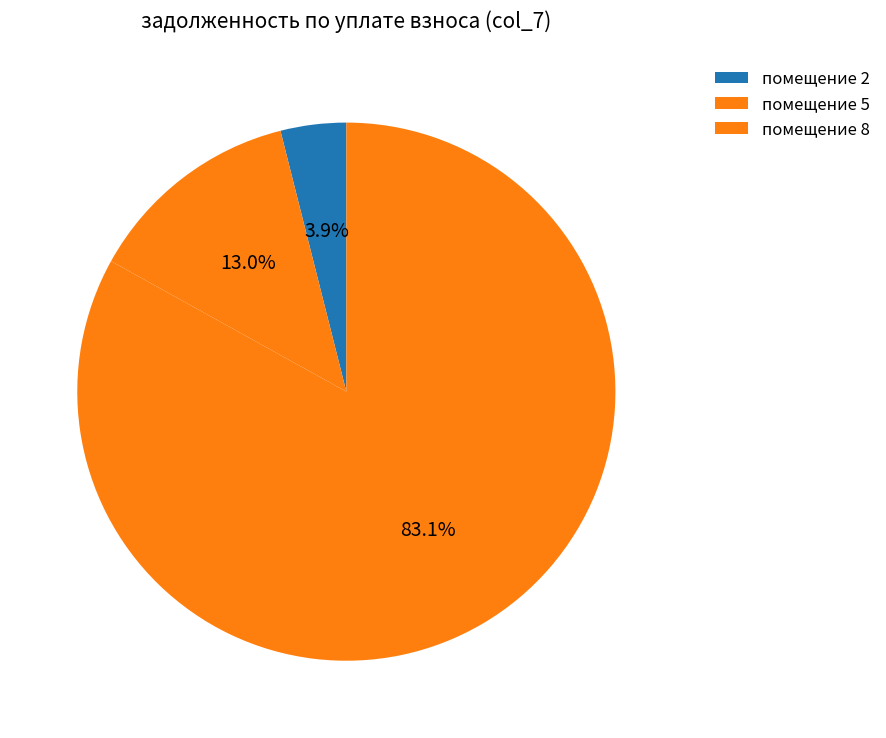

Which slice is the largest?

помещение 8